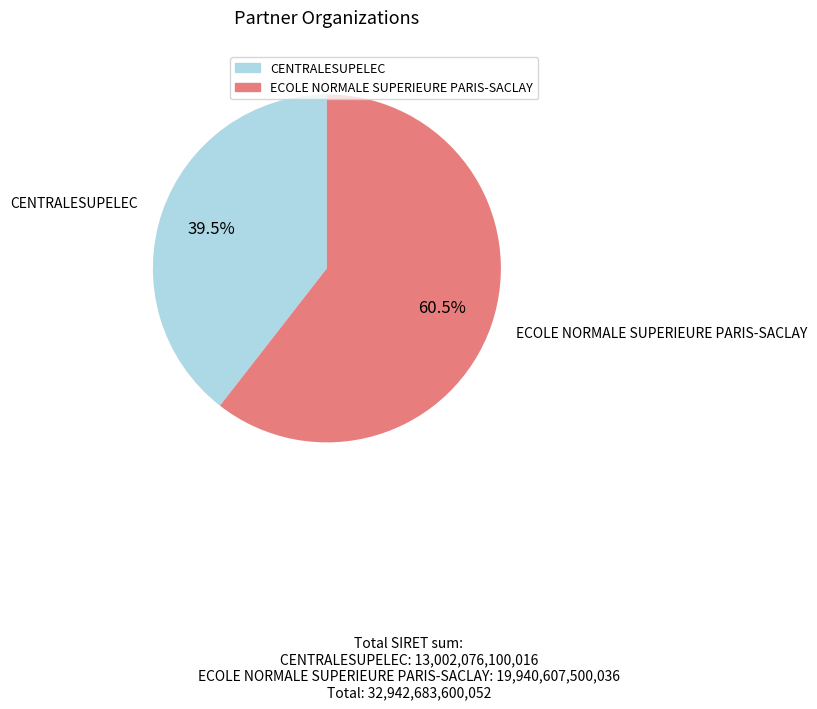

Approximately how many times larger is the value at ECOLE NORMALE SUPERIEURE PARIS-SACLAY compared to CENTRALESUPELEC?

1.5